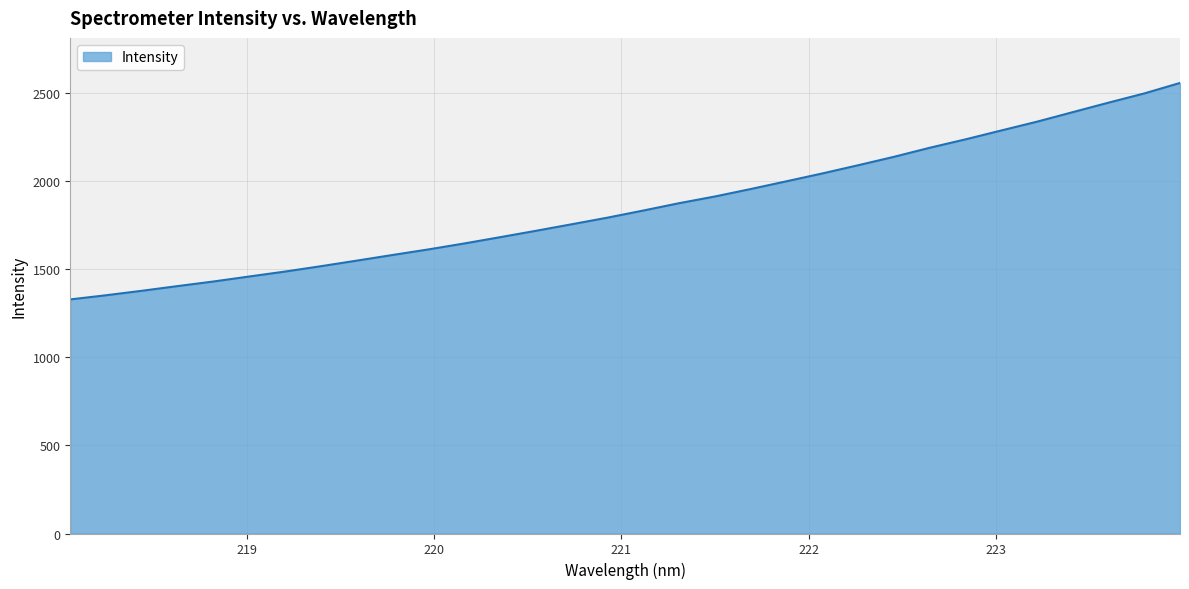

What is the minimum value shown in the chart?

1327.4